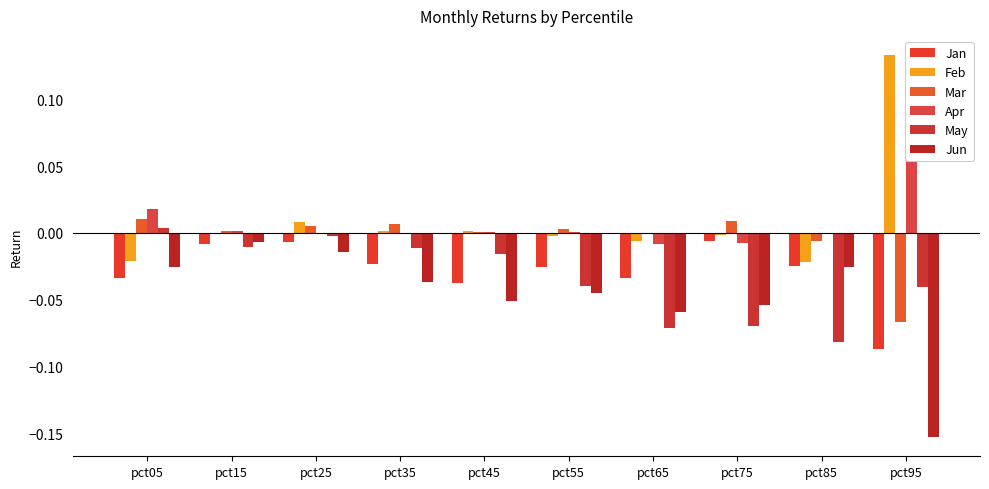

At which label is Mar closest to 0?

pct65